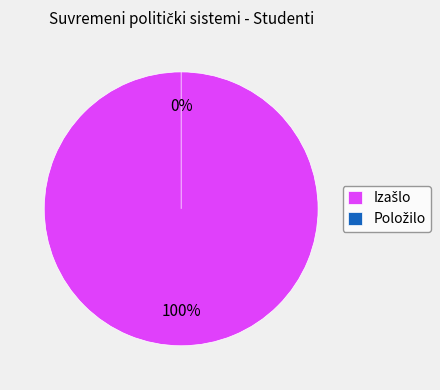

The Položilo slice represents 1% of the pie. True or false?

False